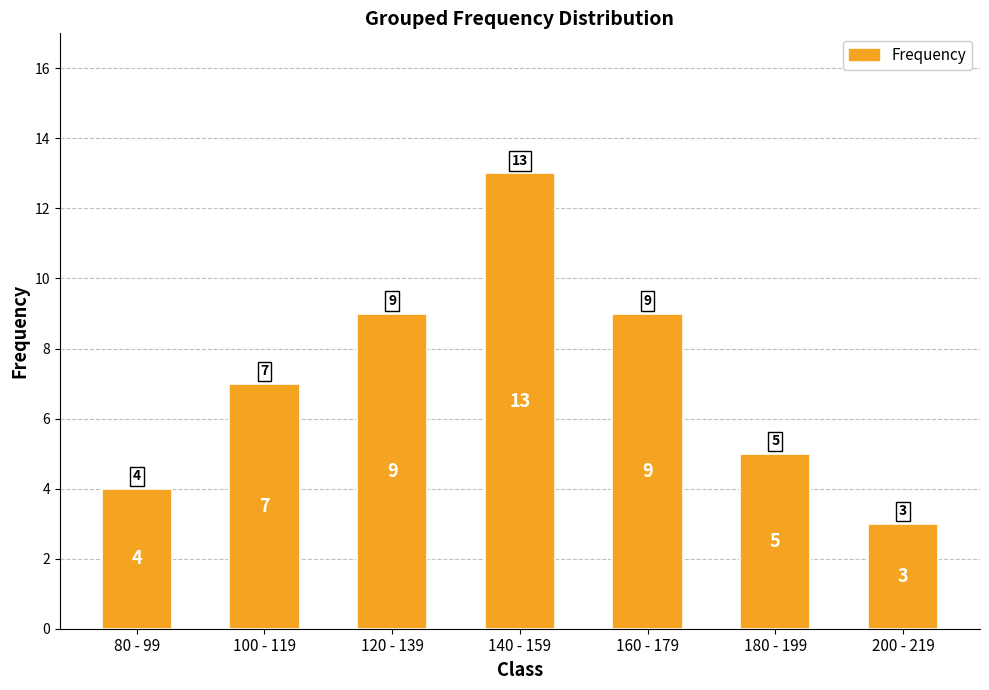

Which label corresponds to the largest value in the chart?

140 - 159